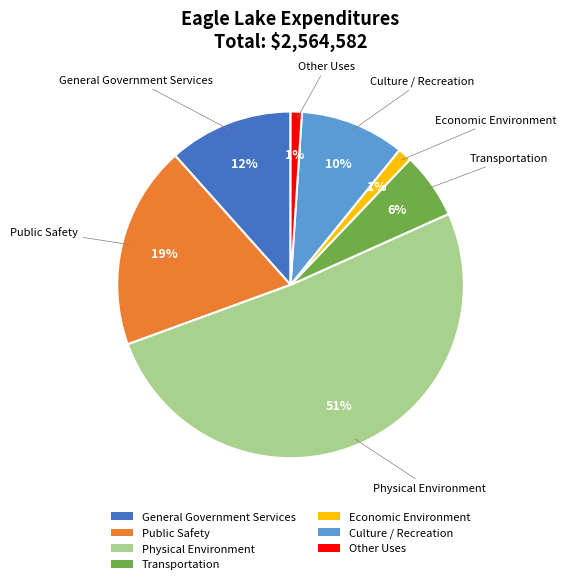

How many slices are in this pie chart?

7